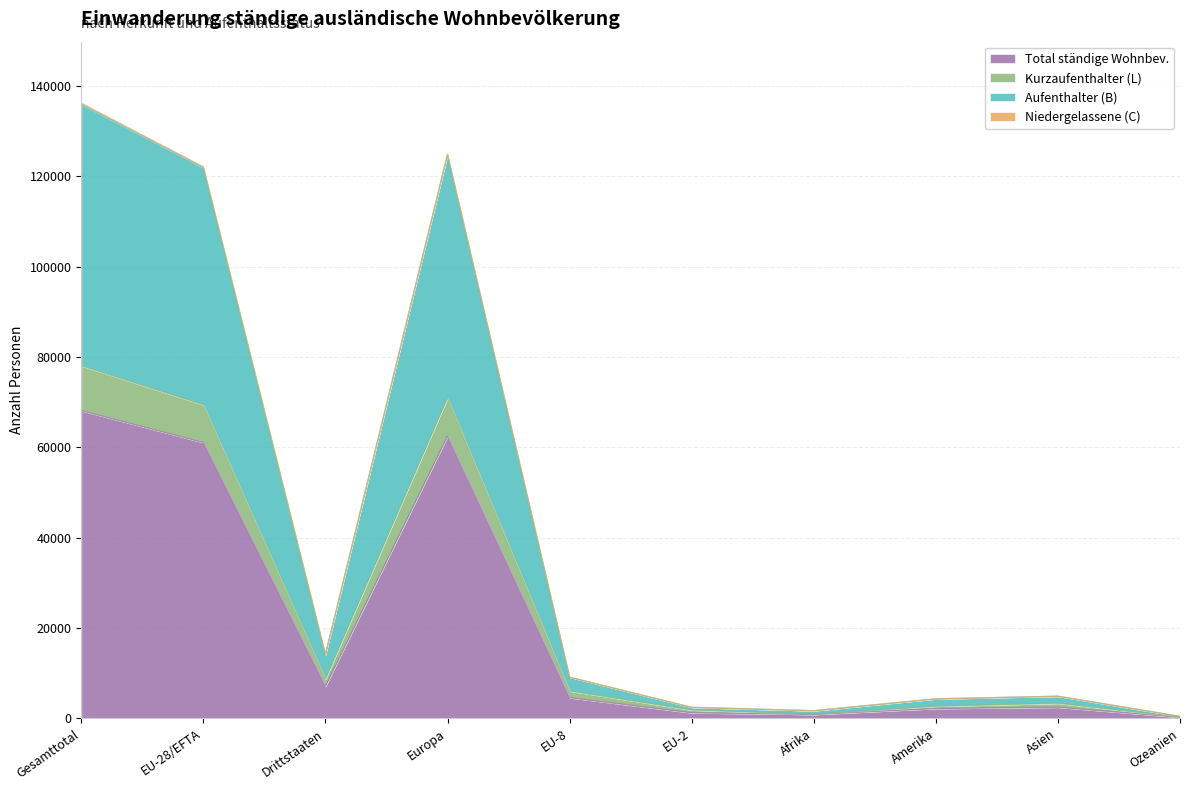

What is the difference between the second highest and minimum values in the Niedergelassene_Total series?

124540